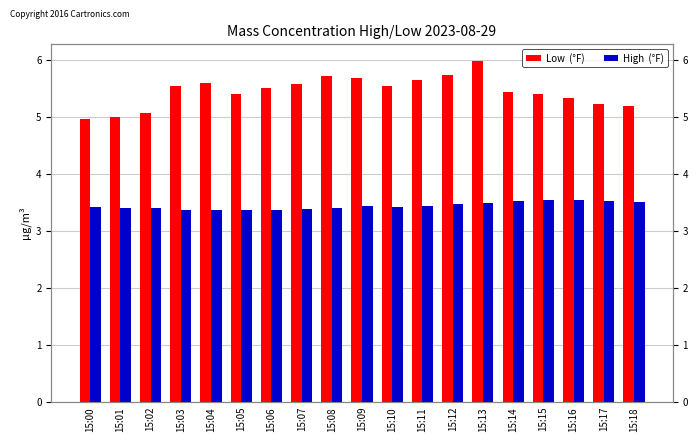

How many values in the Low  (°F) series exceed 5?

17